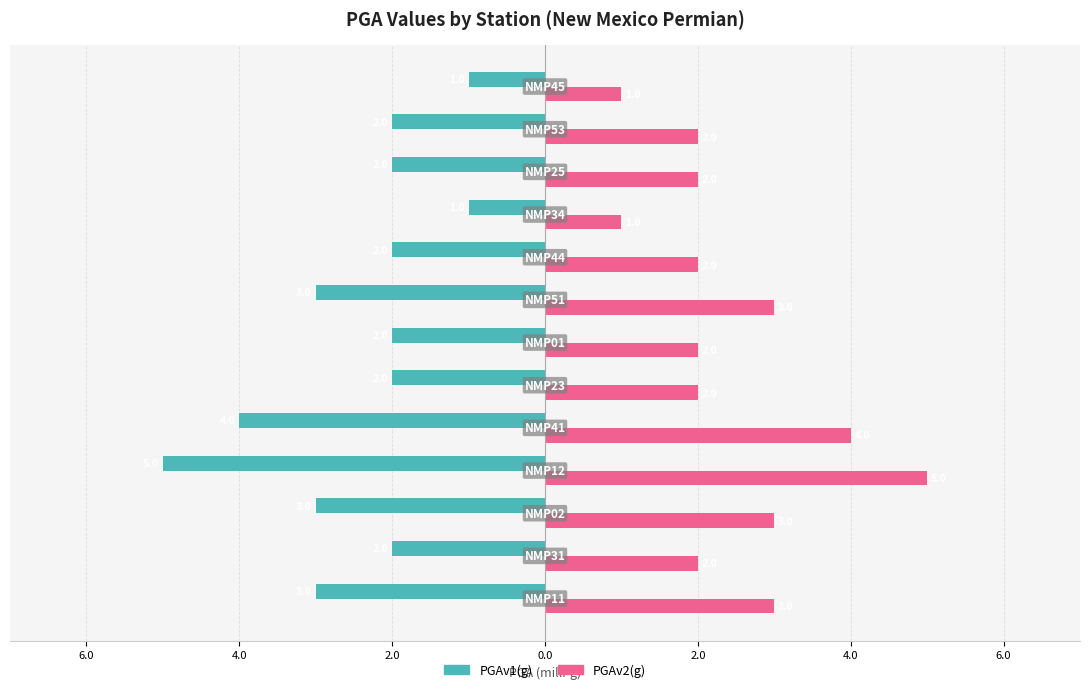

What are all the series names shown in the legend?

PGAv1(g), PGAv2(g)